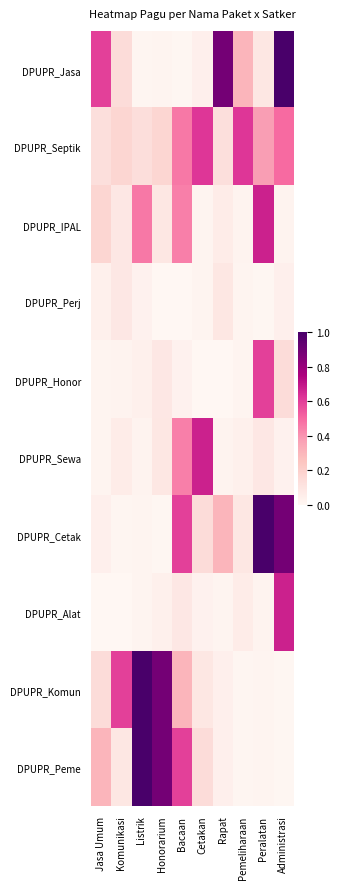

What is the greatest value displayed?

1.0